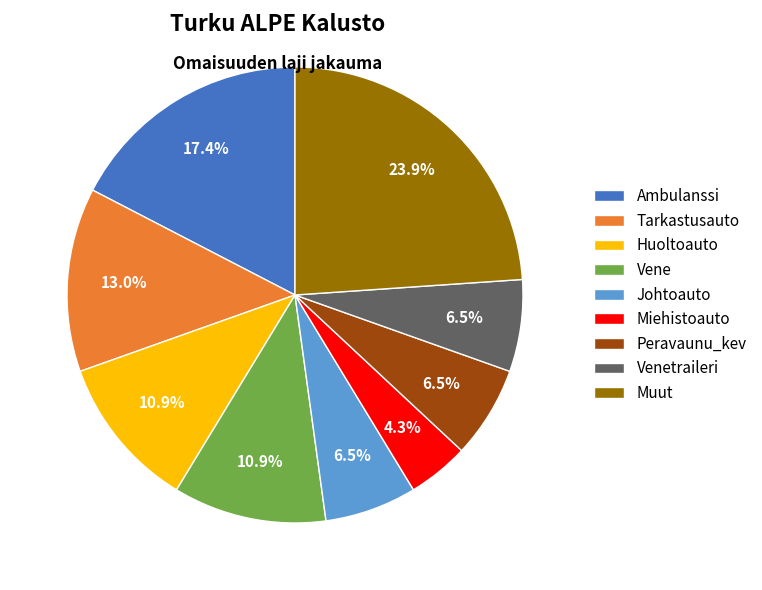

Count the number of slices in the pie.

9